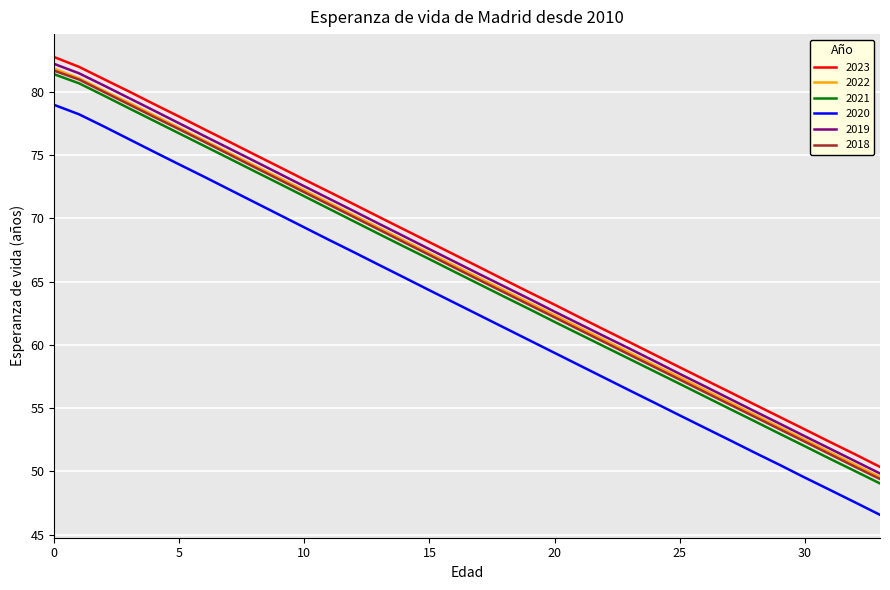

Which series has the largest range (max minus min)?

2020